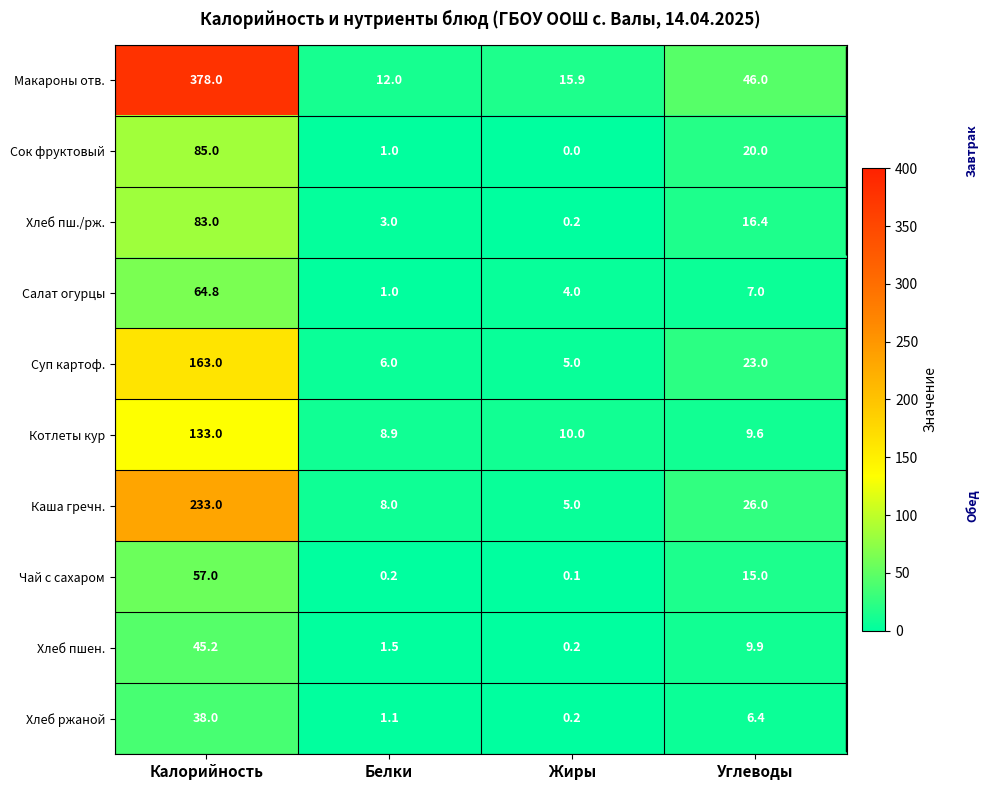

At which category does the chart reach its peak across all series?

Калорийность